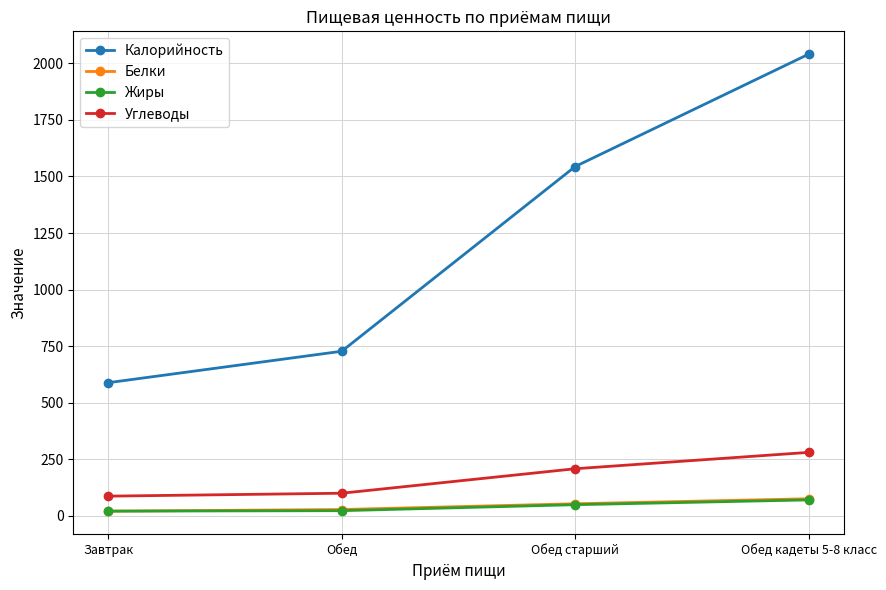

The value of Углеводы at Обед старший is 368.6. True or false?

False